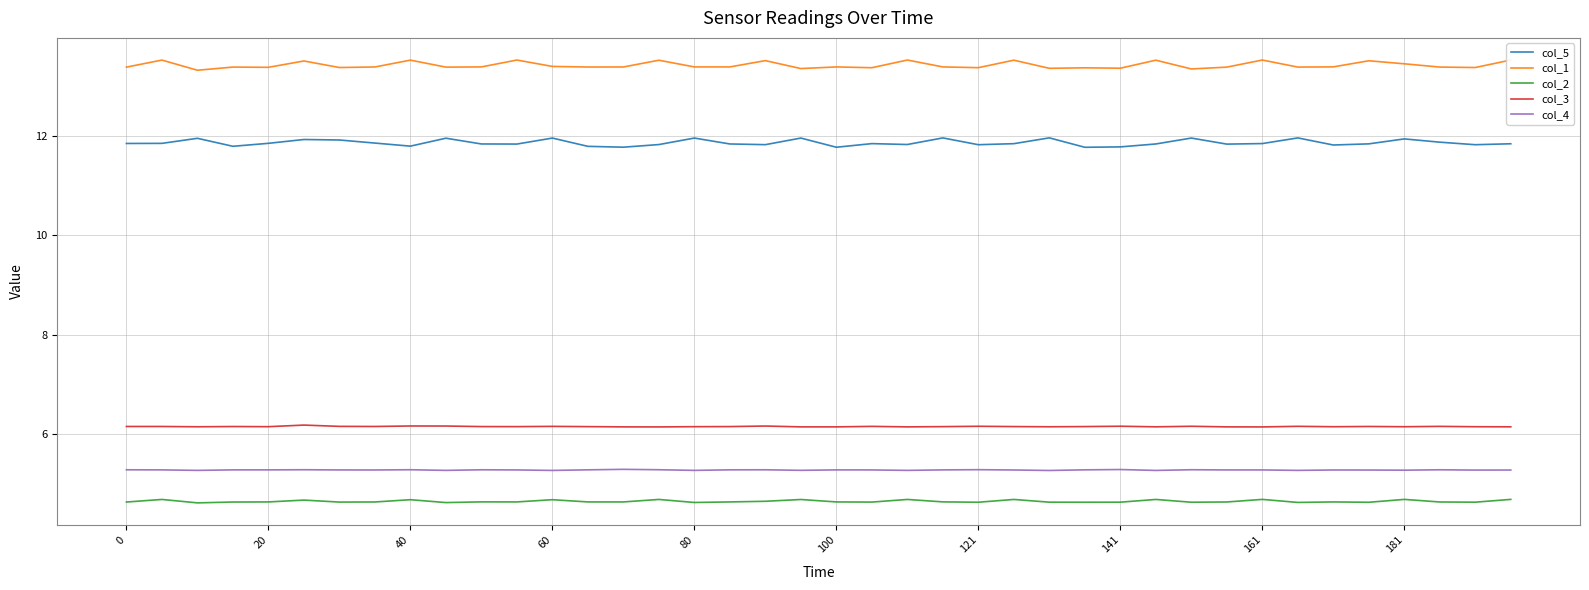

What is the total value across all series at 21?

41.3